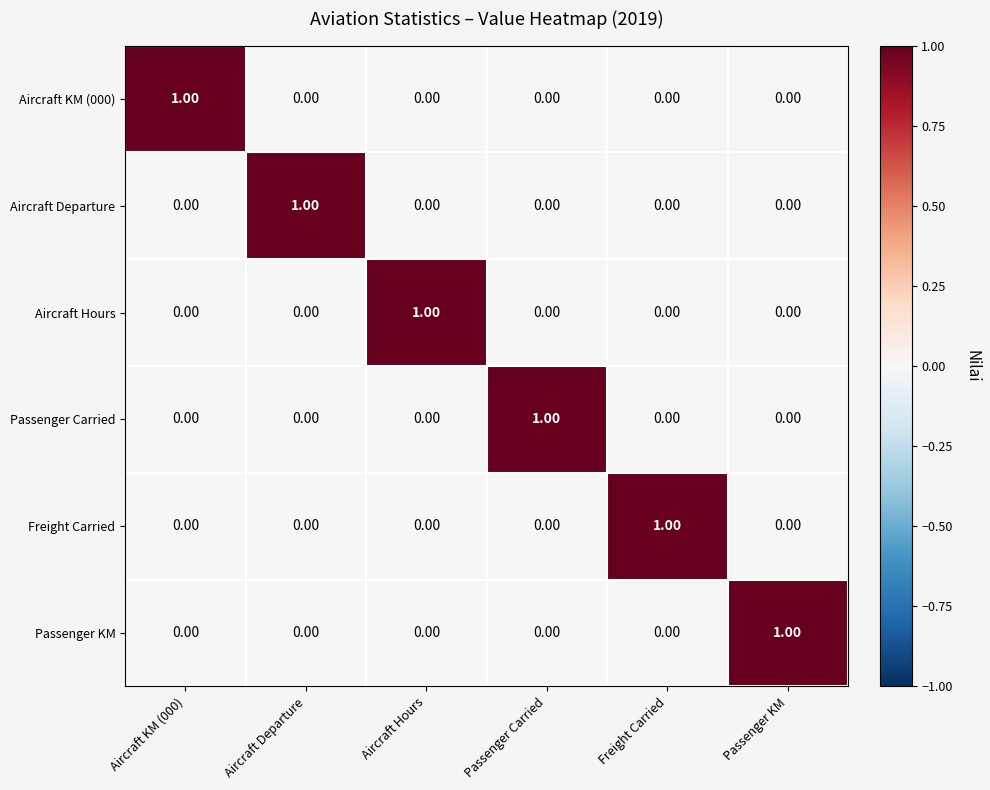

At which label does Passenger KM reach its peak?

Passenger KM